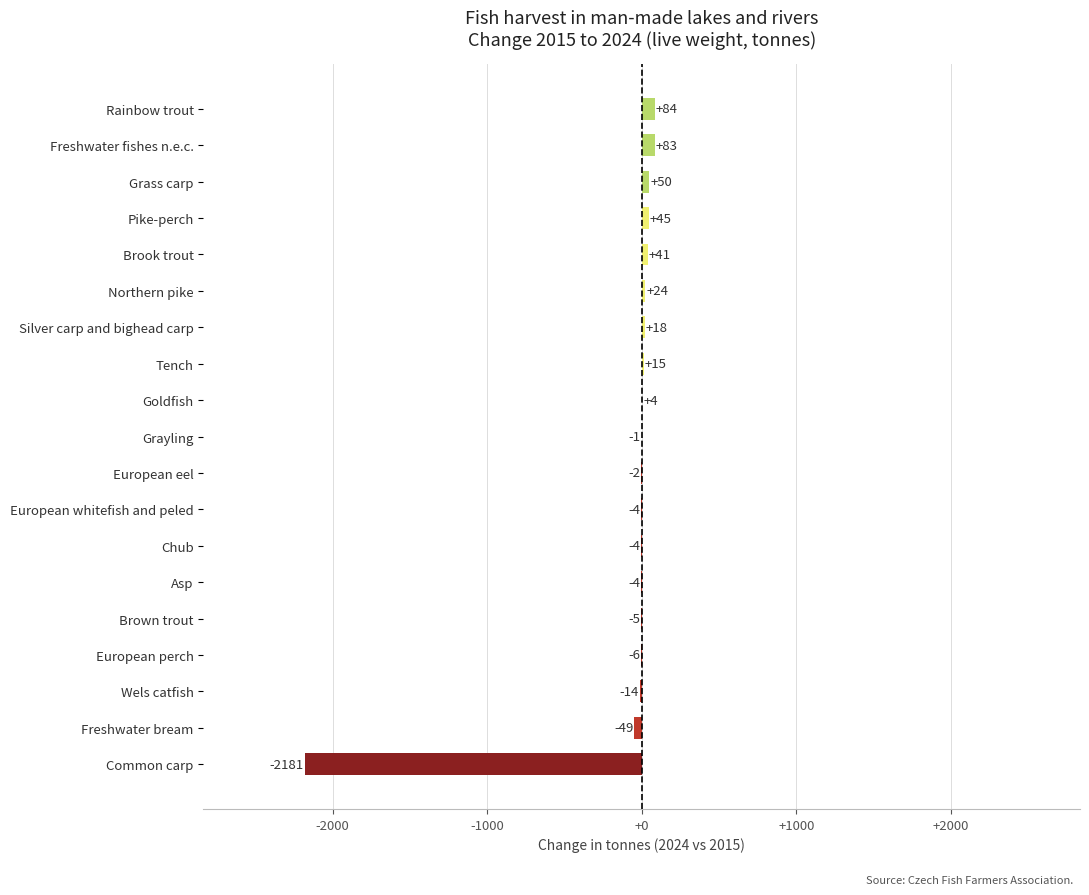

At which label is the value closest to -1048?

Freshwater bream